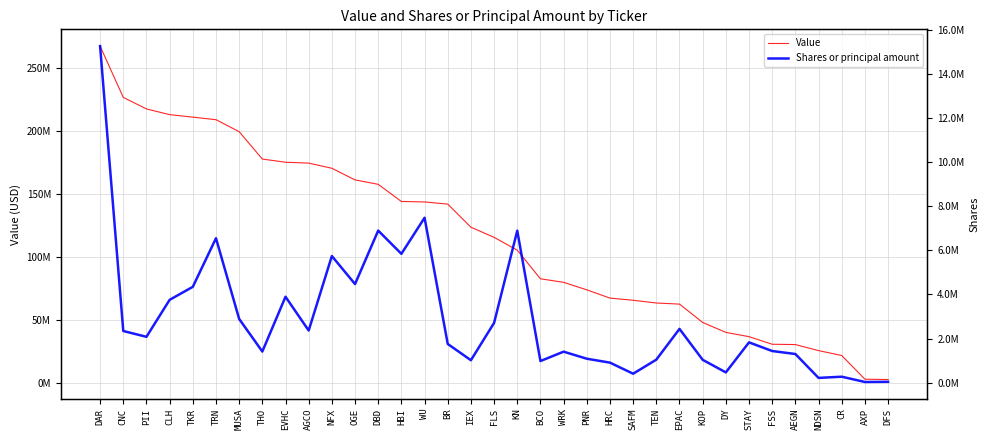

Is it true that Value equals 123560000.0 at IEX?

True